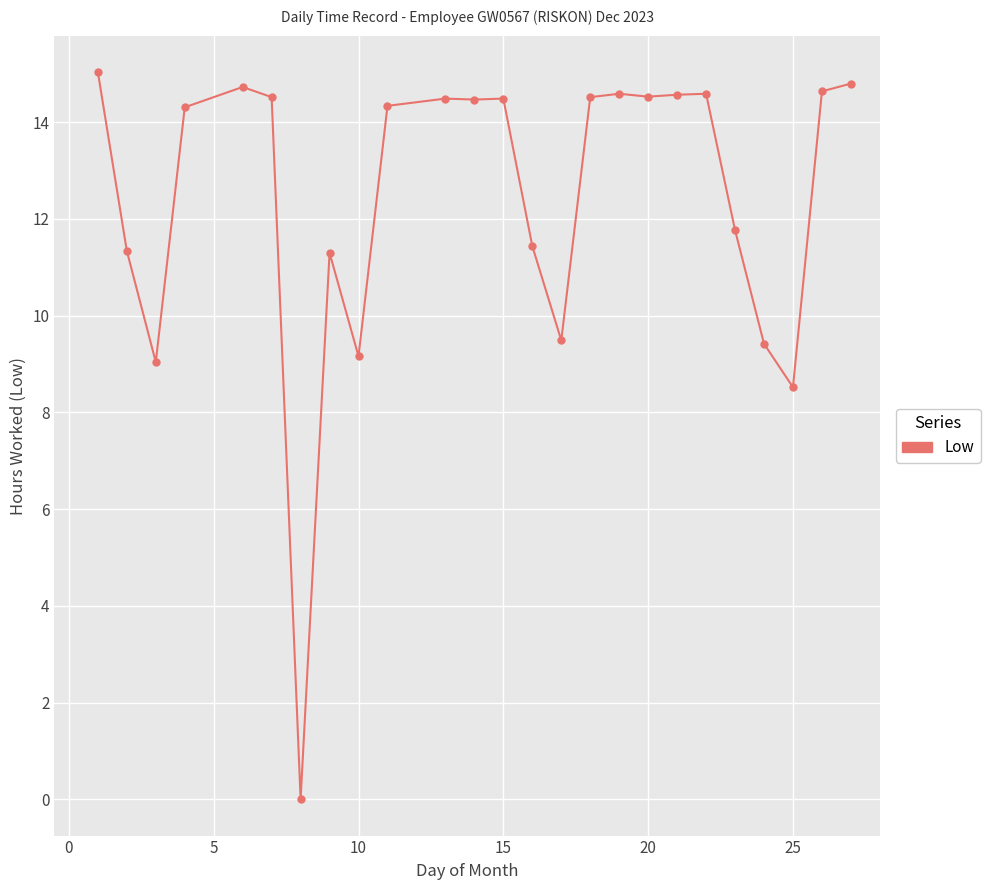

Count the number of categories in the chart.

25